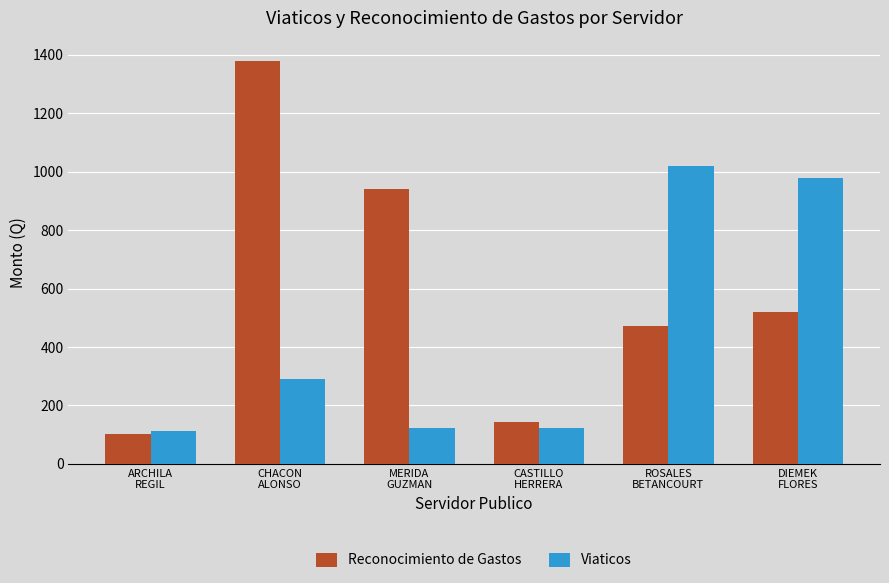

What position from the left is CASTILLO
HERRERA?

4